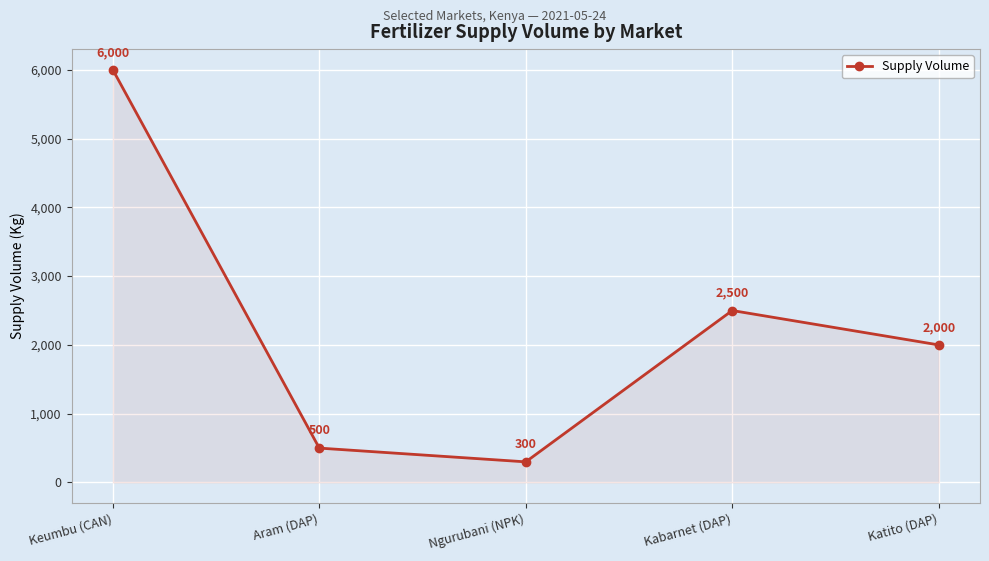

What is the difference between the maximum and minimum values?

5700